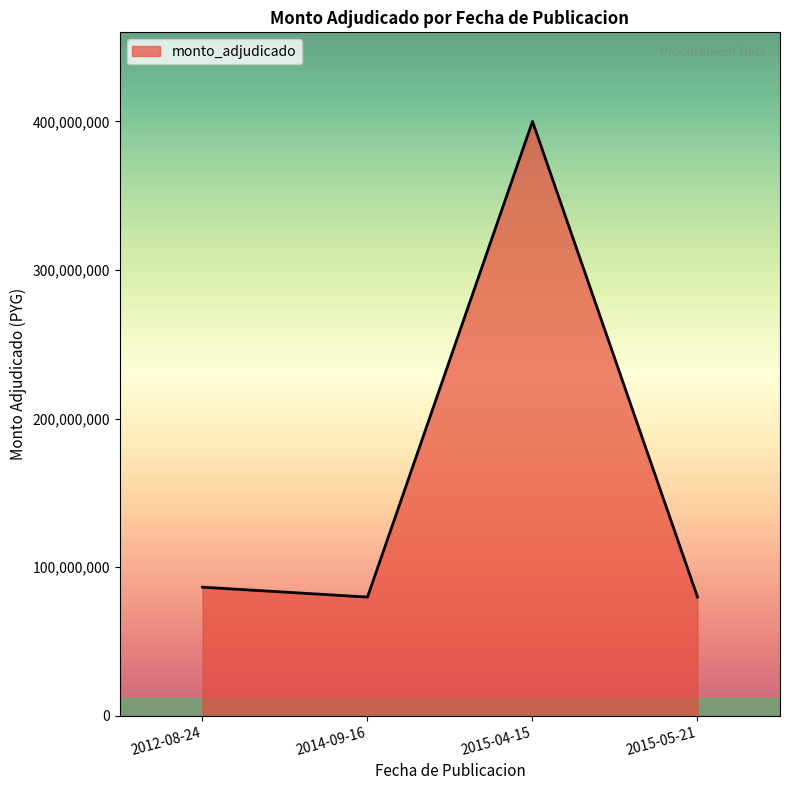

Where is the data nearest to the value 239871793?

2012-08-24